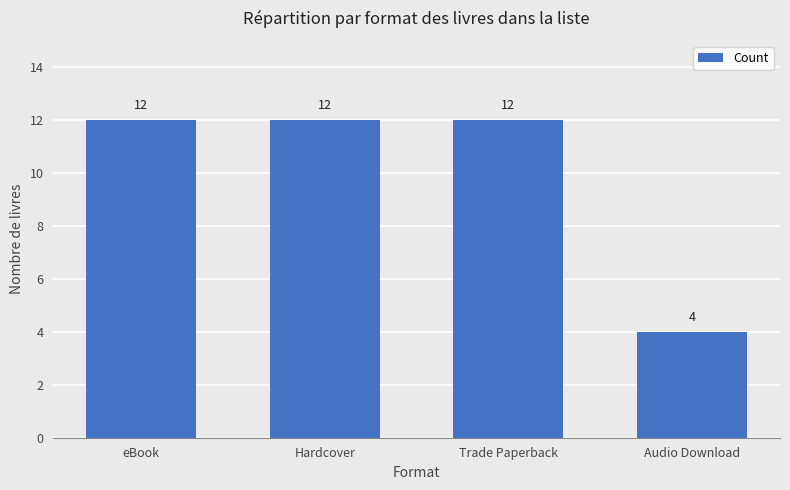

What is the difference between the maximum and minimum values?

8